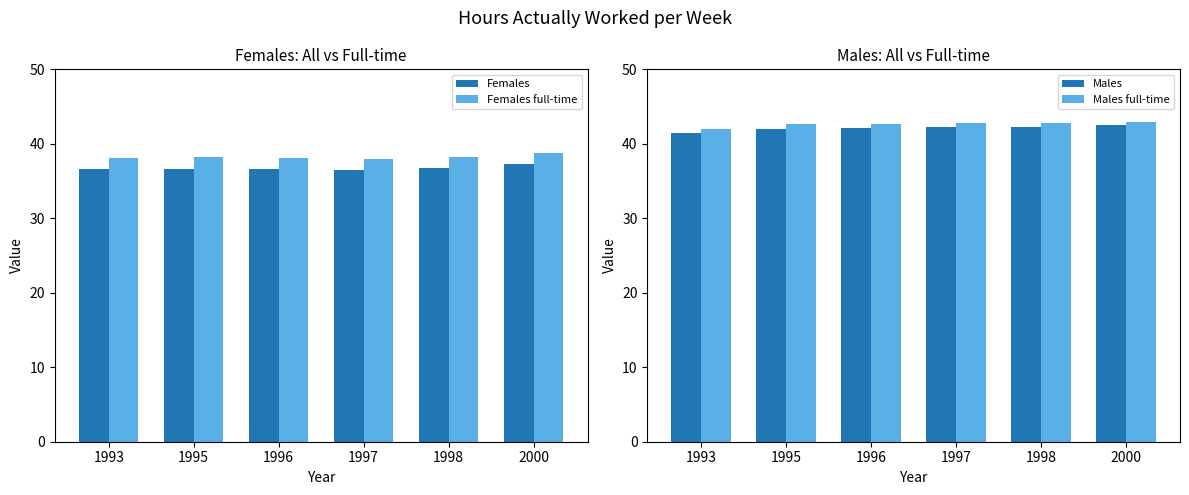

At which category is the sum across all series the highest?

2000